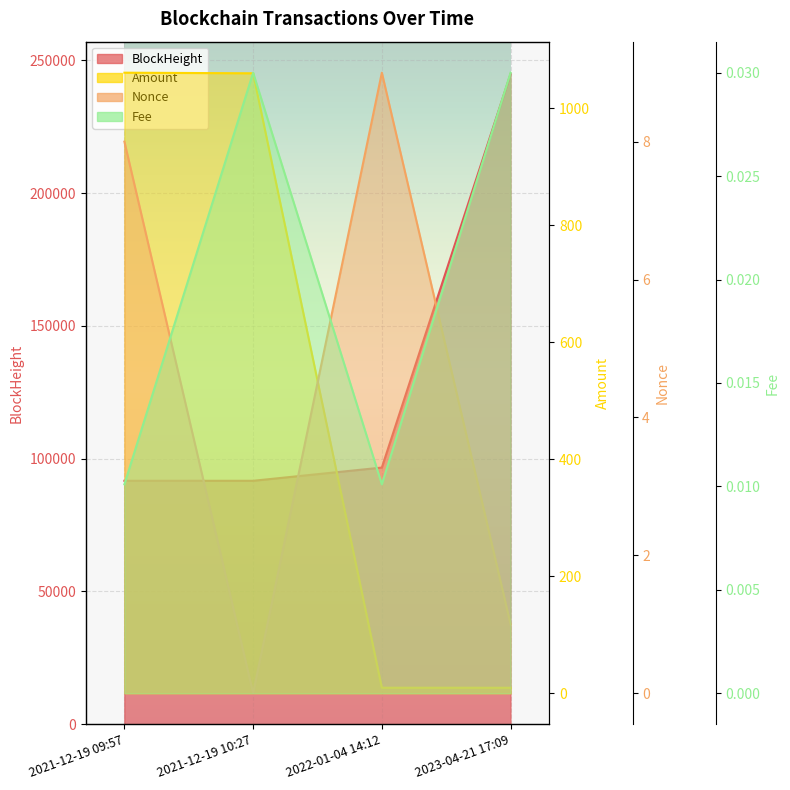

Count the number of categories in the chart.

4